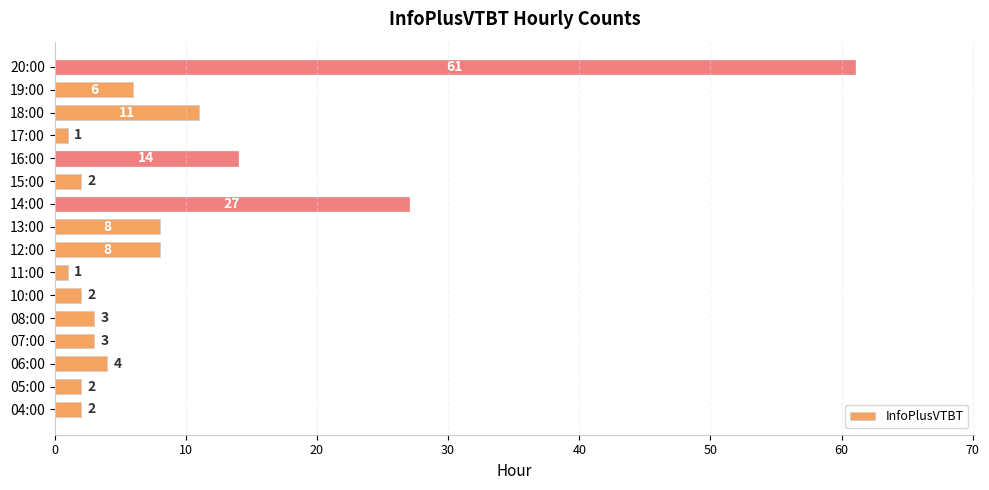

The value at 14:00 is 43. True or false?

False